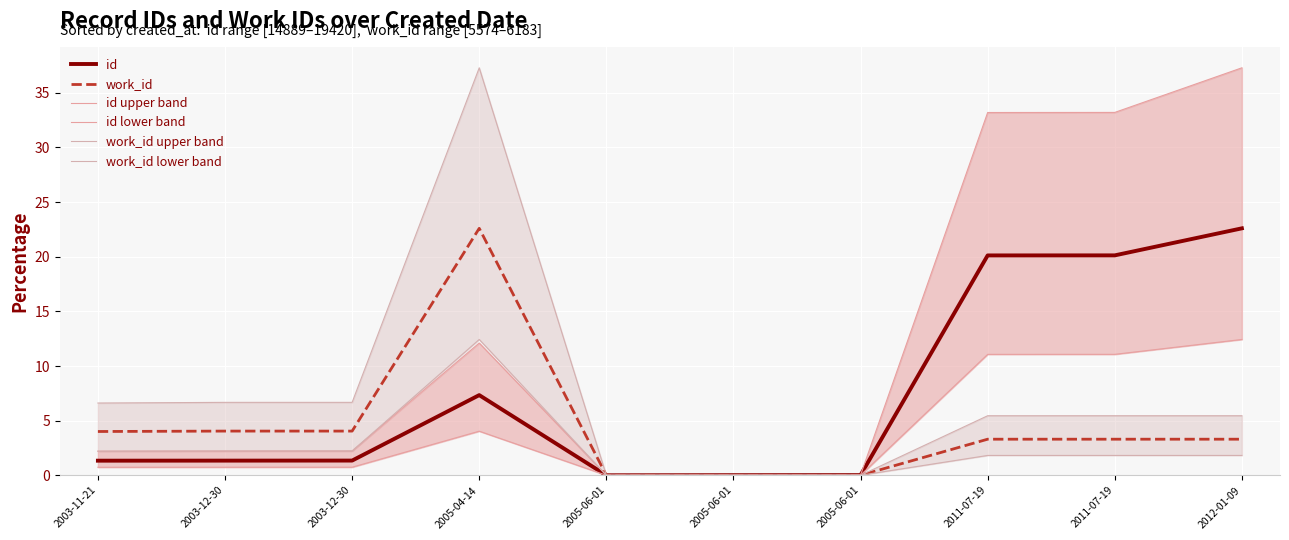

At which category does id reach its first local valley?

2005-06-01